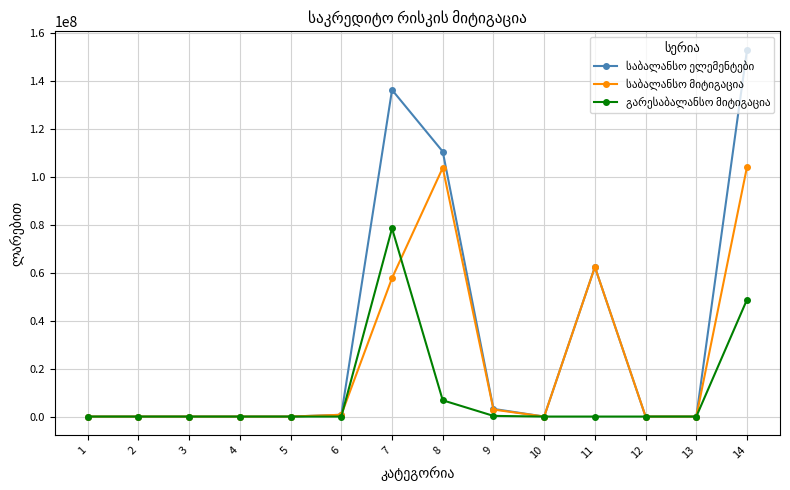

What is the maximum value shown in the chart?

153239852.7